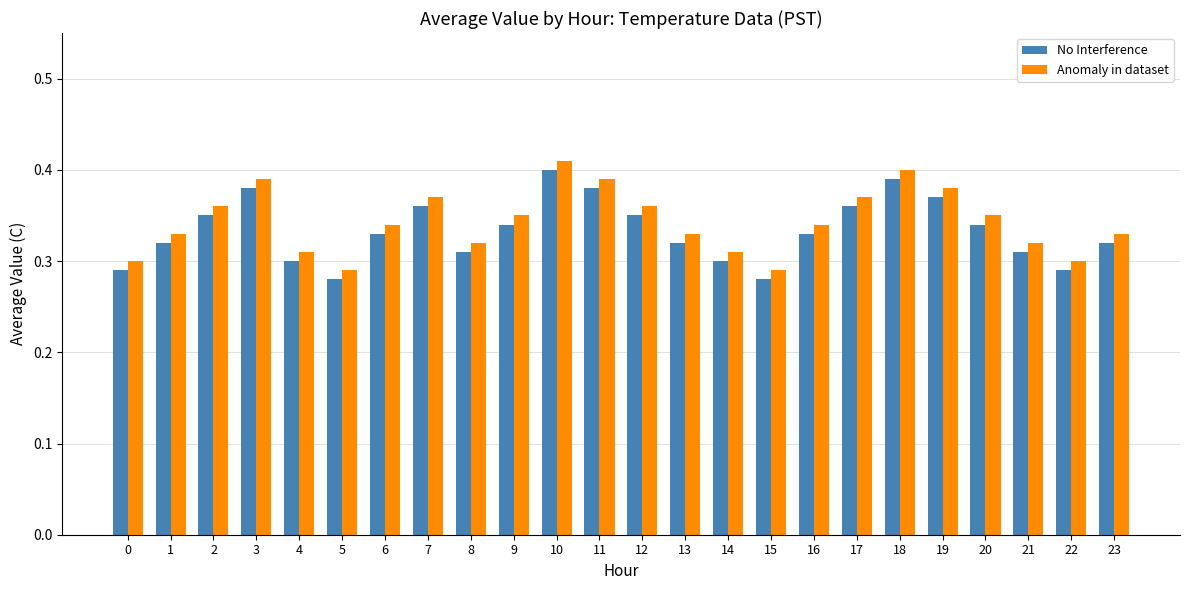

How many Anomaly in dataset values are between 0 and 1?

24